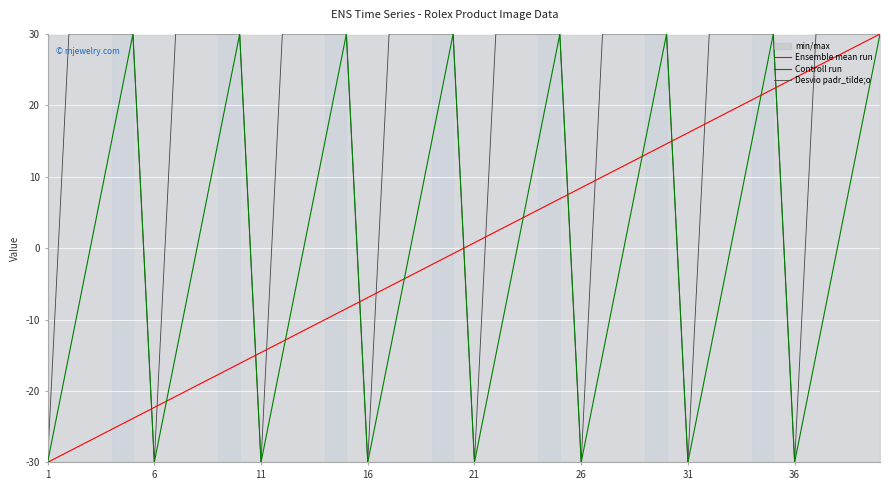

How many lines are shown in the chart?

3